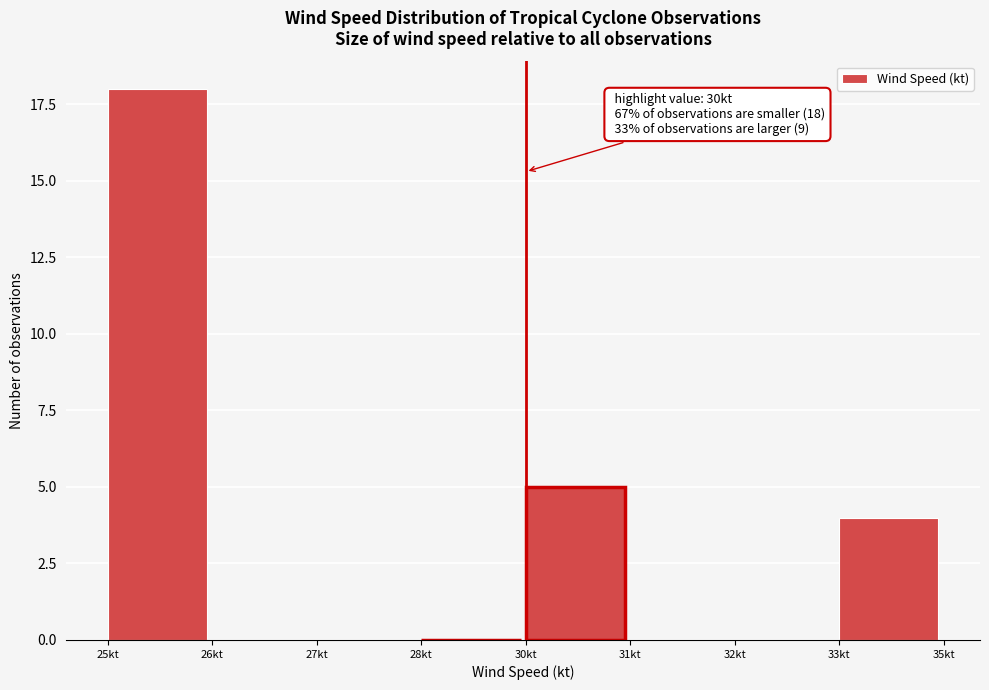

Reading left to right, what are all the values shown in this chart?

25kt=18	26kt=0	27kt=0	28kt=0	30kt=5	31kt=0	32kt=0	33kt=4